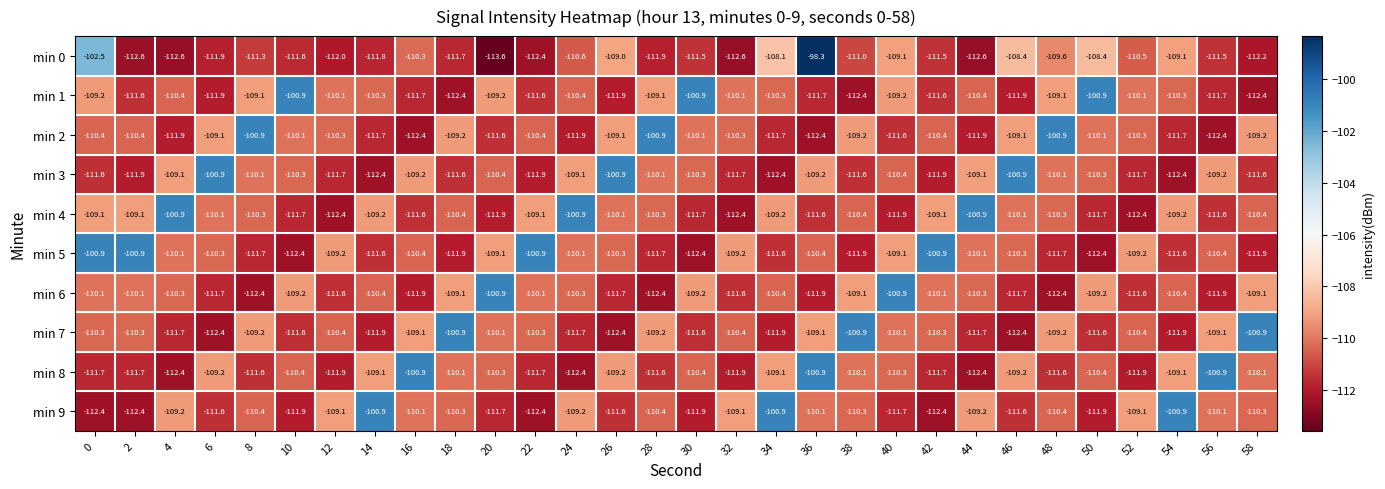

Between 10 and 16, which series saw the biggest shift?

min 1